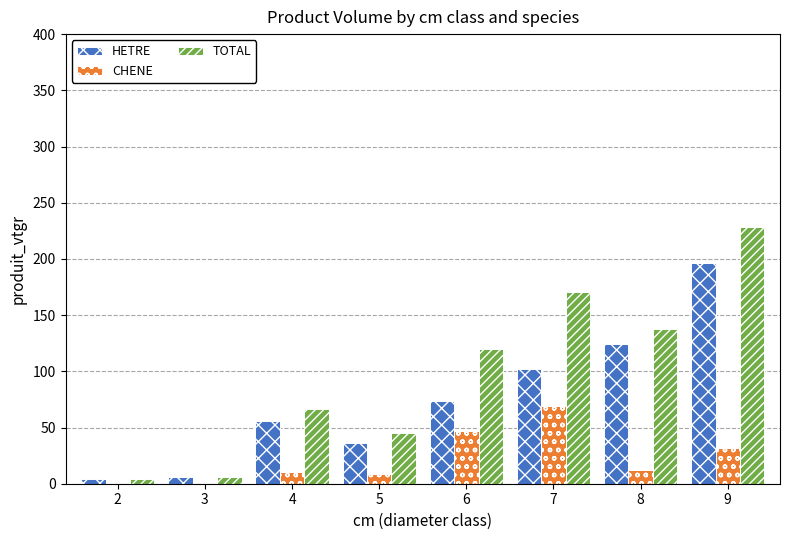

At which label is TOTAL closest to 116?

6